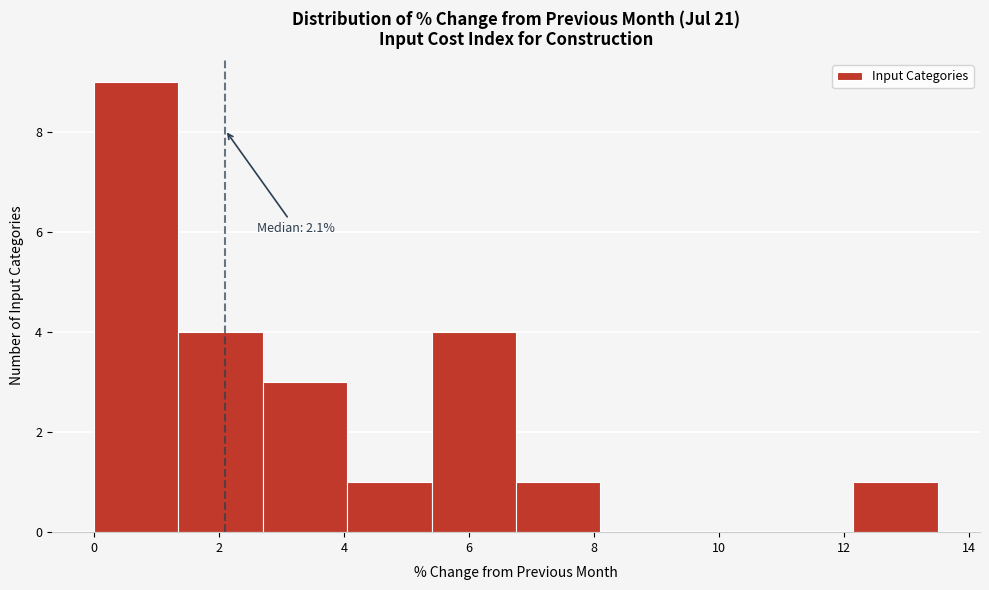

Over which range of the x-axis is the bar tallest?

0.00 to 1.35